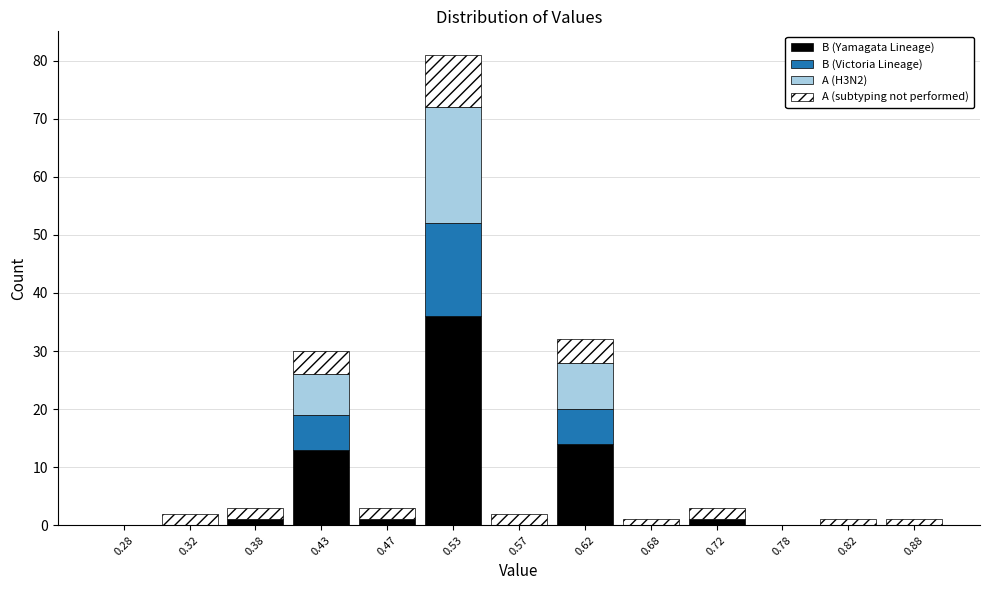

What is the total height of the stacked bar covering 0.60 to 0.65 on the x-axis? The values are not printed on the chart, so give them approximately, as read against the axis.

32